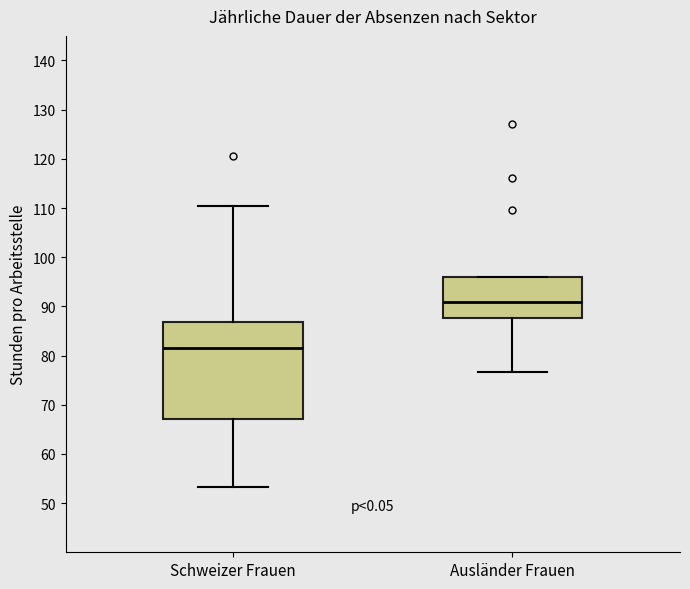

Which box is the tallest, from its lower edge to its upper edge?

Schweizer Frauen